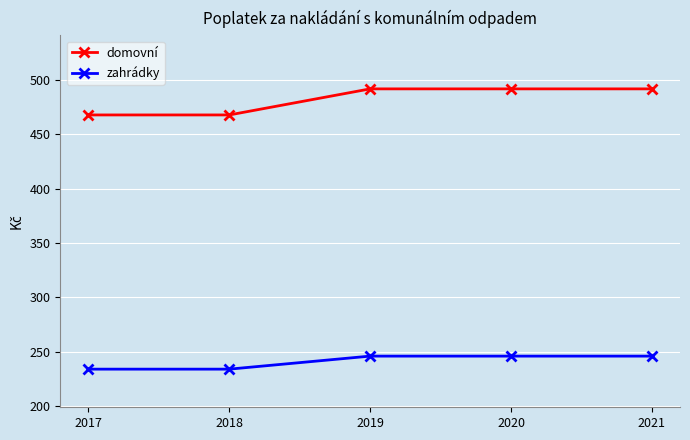

True or false: domovní and zahrádky intersect in this chart.

False